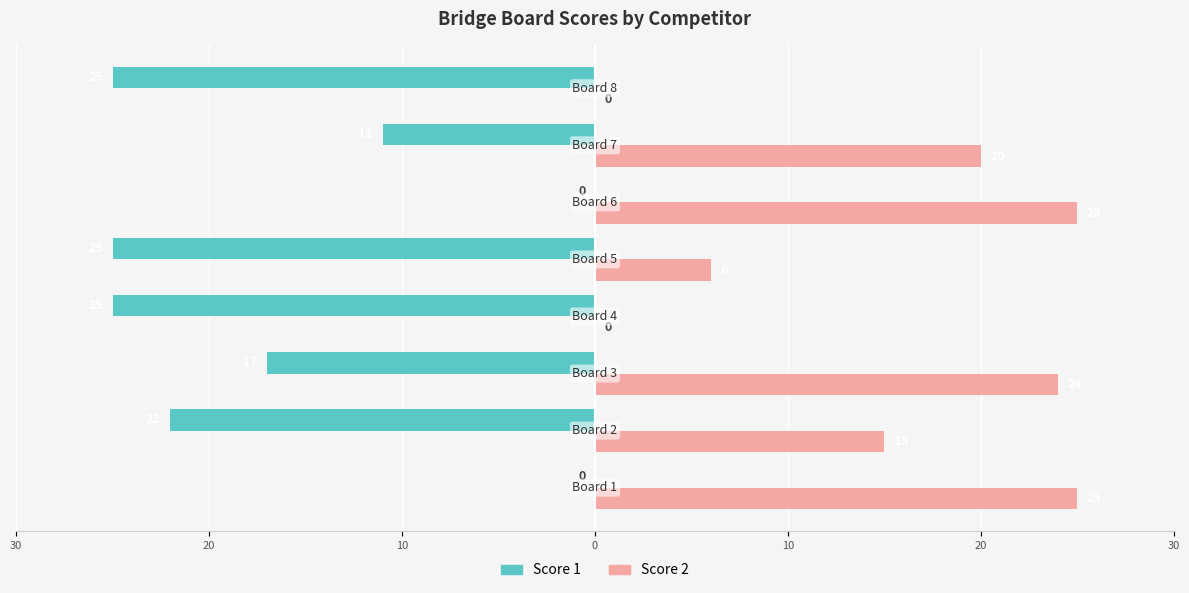

What are all the series names shown in the legend?

Score 1, Score 2